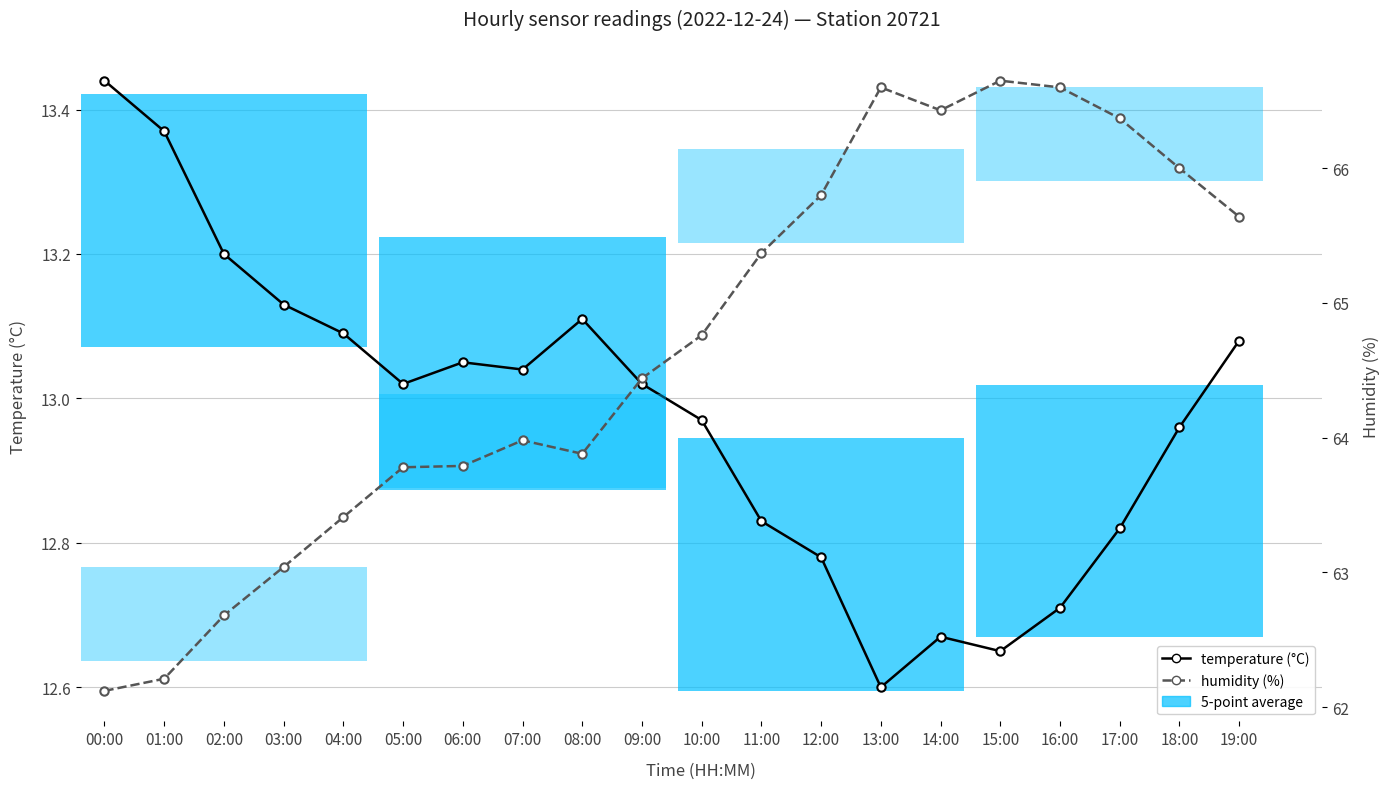

Reading left to right, what are all the values shown in this chart?

temperature (°C): 13.4	13.4	13.2	13.1	13.1	13.0	13.1	13.0	13.1	13.0	13.0	12.8	12.8	12.6	12.7	12.7	12.7	12.8	13.0	13.1
humidity (%): 62.1	62.2	62.7	63.0	63.4	63.8	63.8	64.0	63.9	64.4	64.8	65.4	65.8	66.6	66.4	66.7	66.6	66.4	66.0	65.6